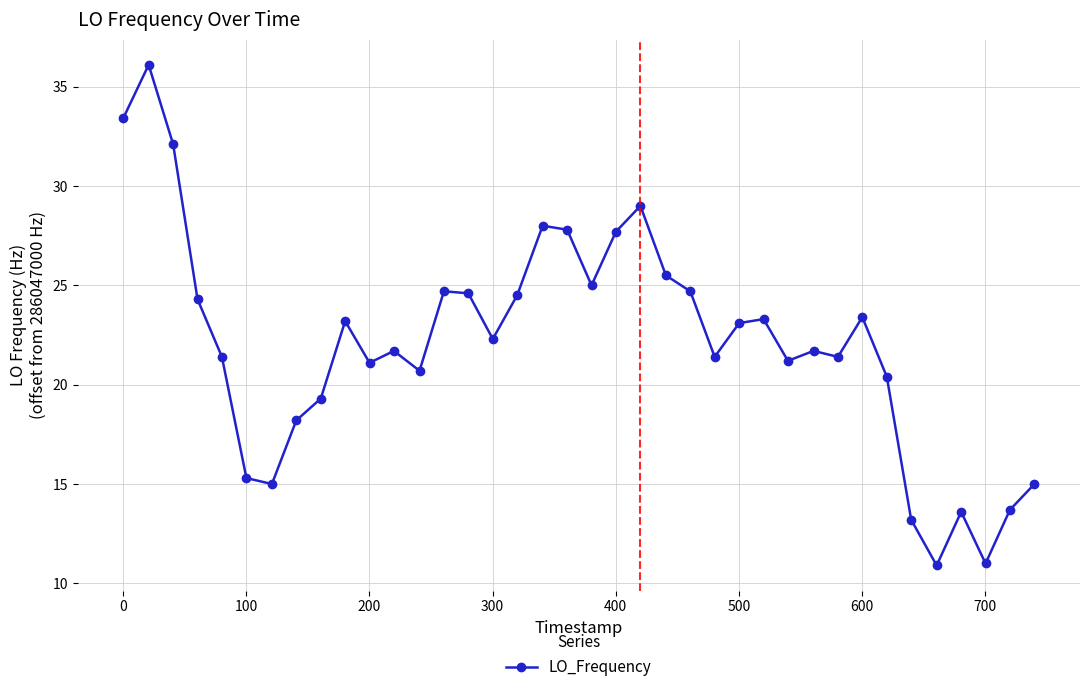

True or false: the data has more than 2 interior local peaks.

True